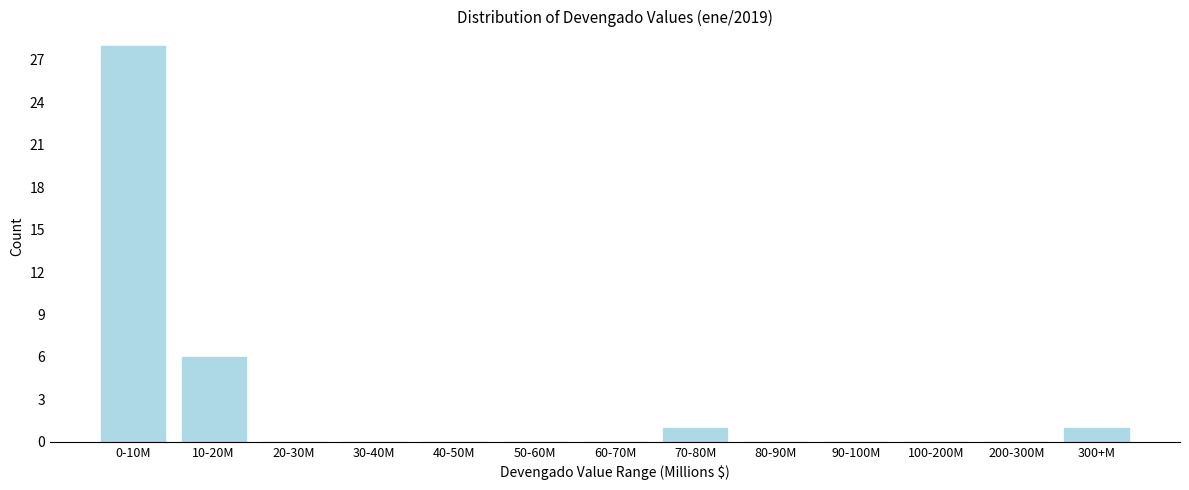

Reading right to left, what are all the values shown in this chart?

300+M=1	200-300M=0	100-200M=0	90-100M=0	80-90M=0	70-80M=1	60-70M=0	50-60M=0	40-50M=0	30-40M=0	20-30M=0	10-20M=6	0-10M=28